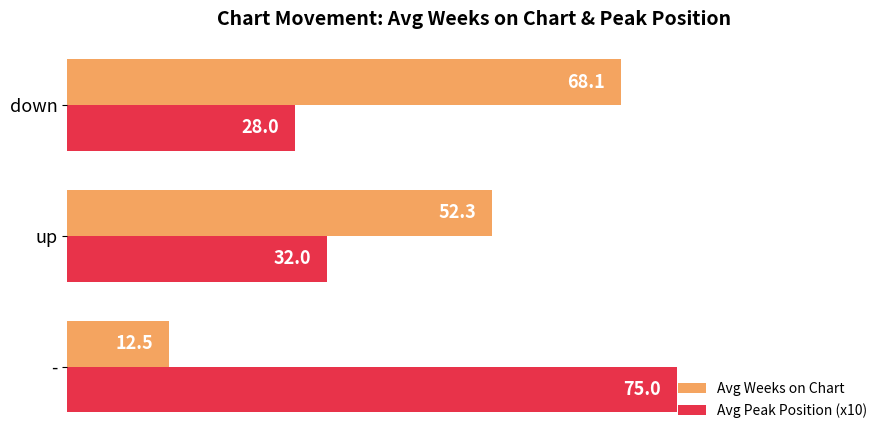

True or false: Avg Weeks on Chart has a value of 12.5 at -.

True